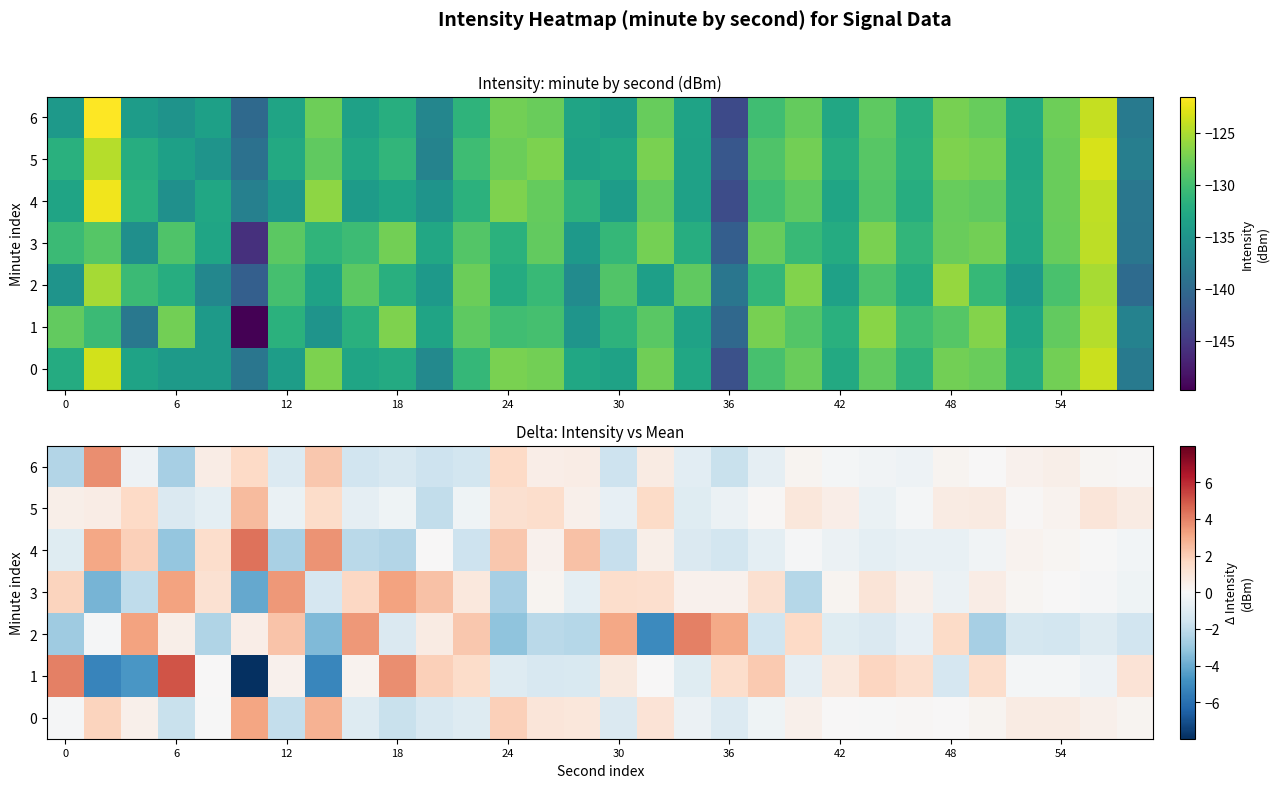

Between 6 and 24, which series saw the biggest shift?

1